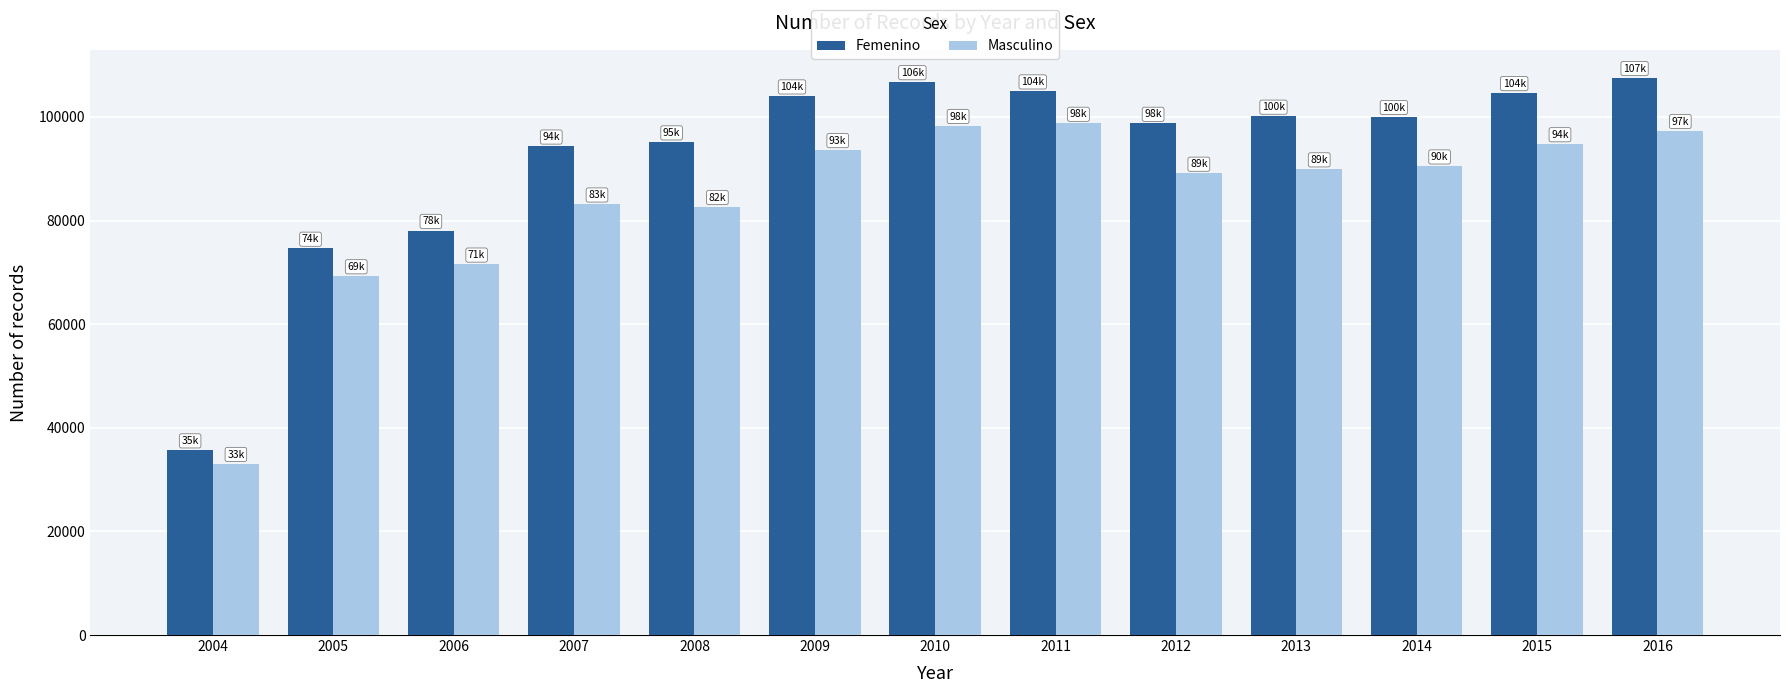

Which series has the largest total across all categories?

Femenino